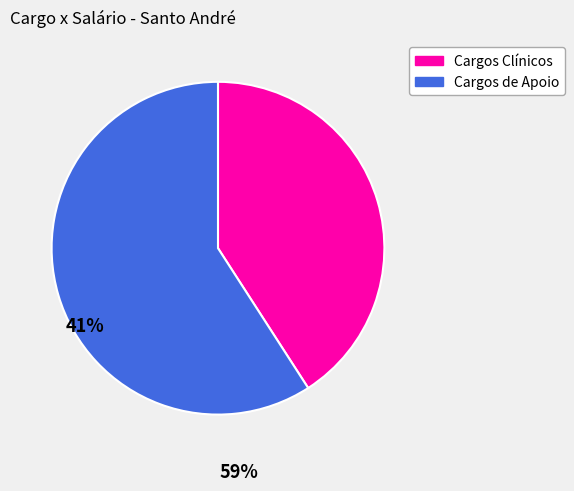

Does any single category account for the majority?

Yes